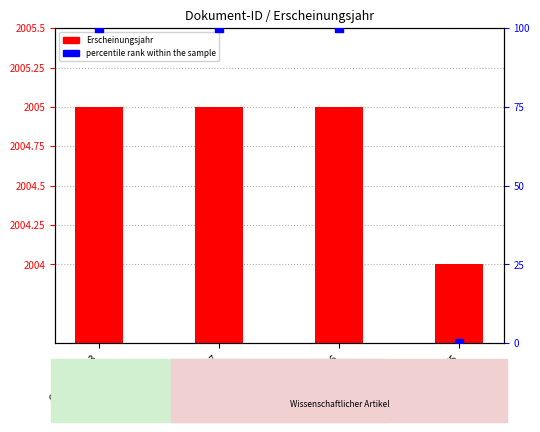

Which series reaches the maximum Y coordinate?

percentile rank within the sample